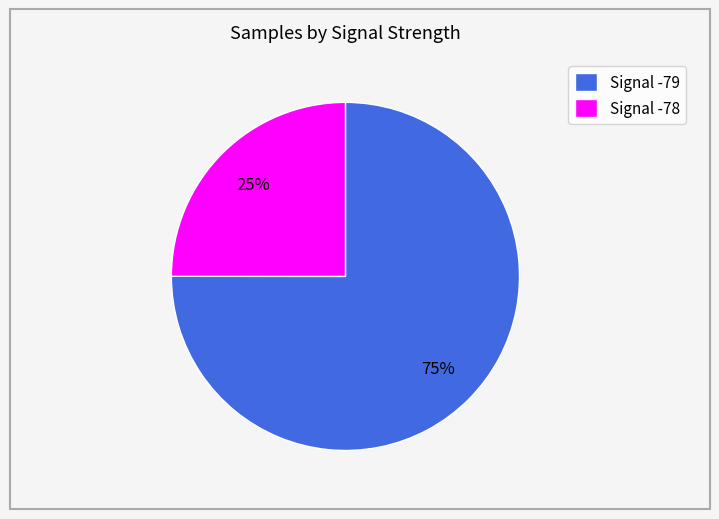

True or false: Signal -78 accounts for 25% of the total.

True